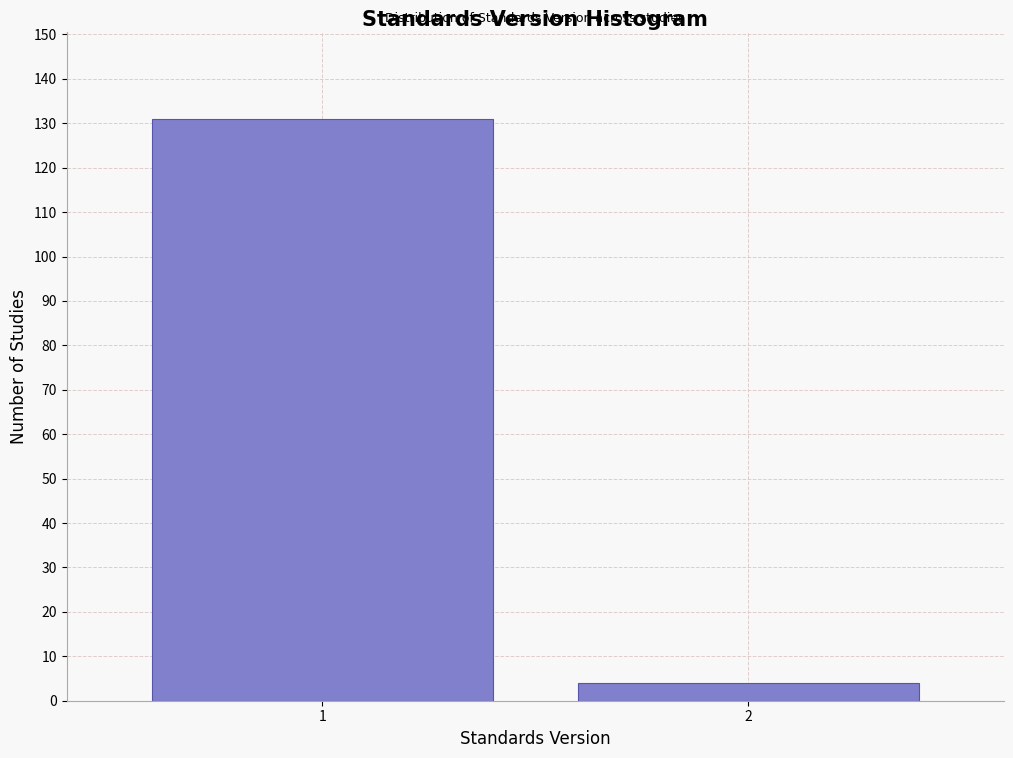

Reading left to right, transcribe all the data shown in this chart.

1=131	2=4